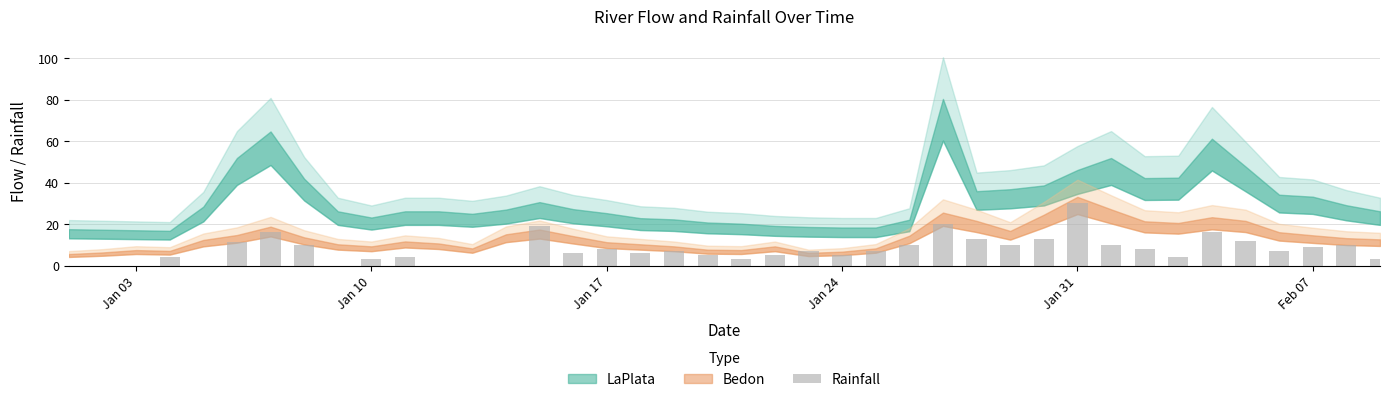

What is the greatest value displayed?

30.0